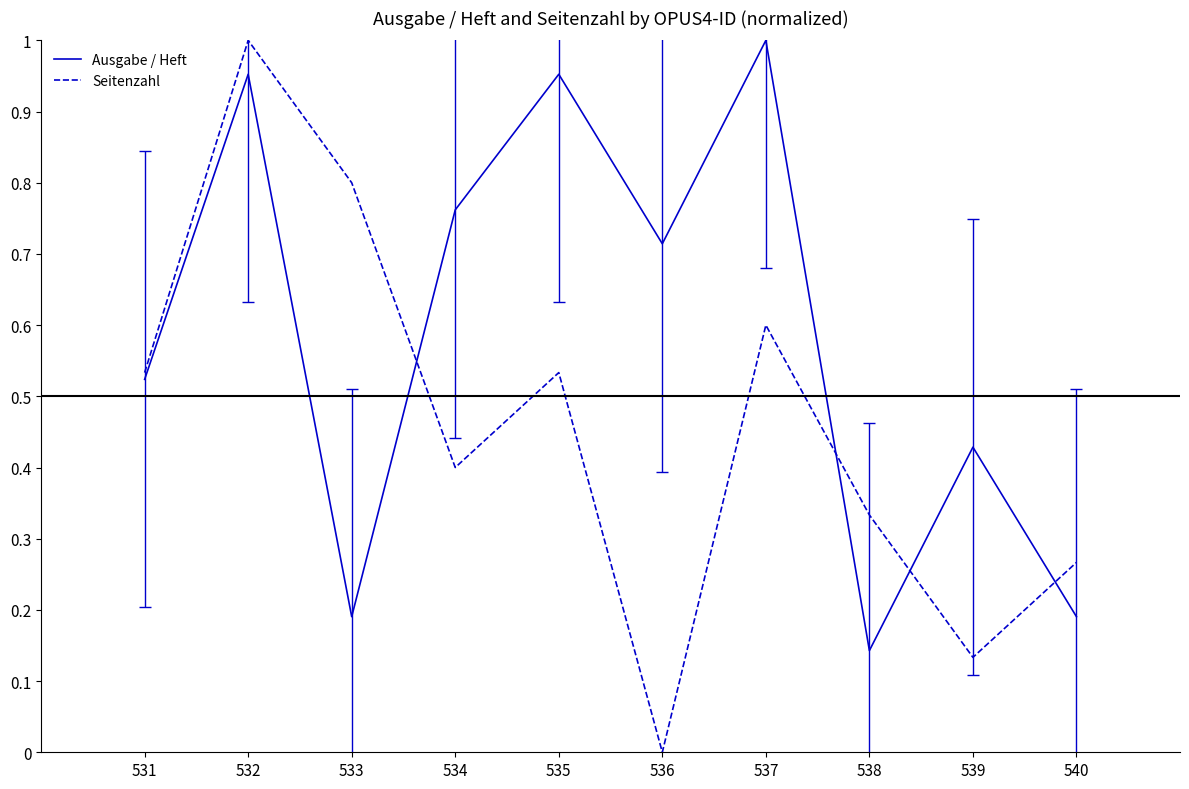

How many lines are shown in the chart?

2